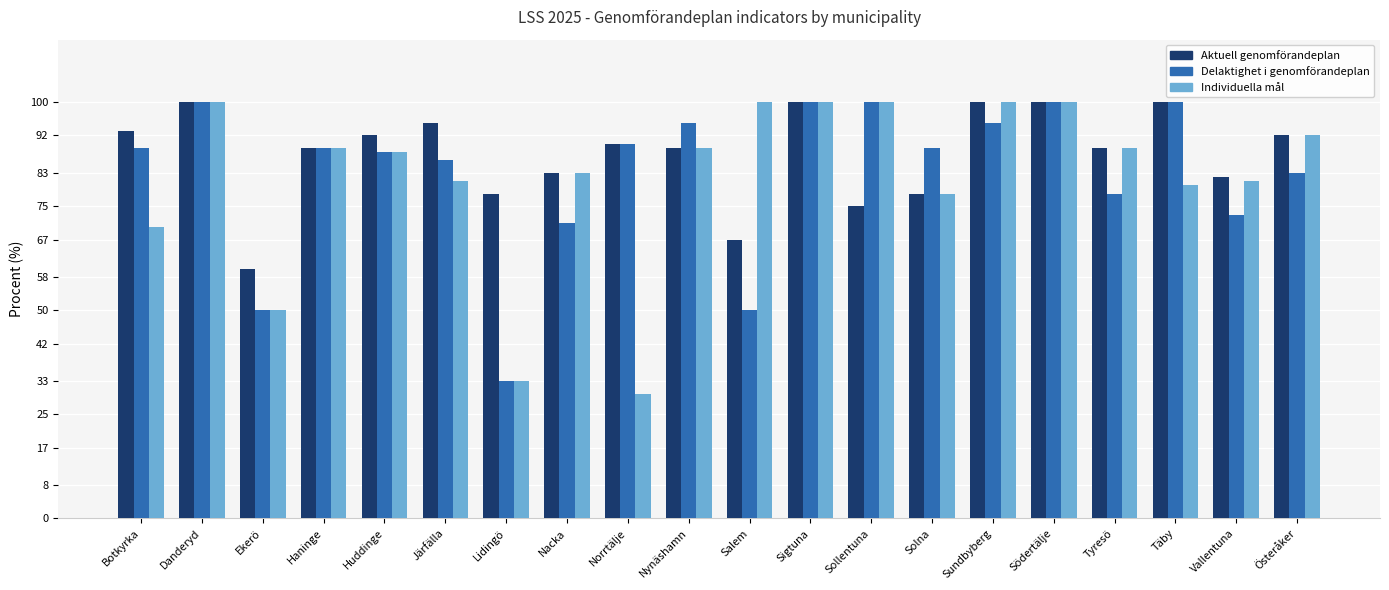

Which series has the widest spread of values?

Individuella mål